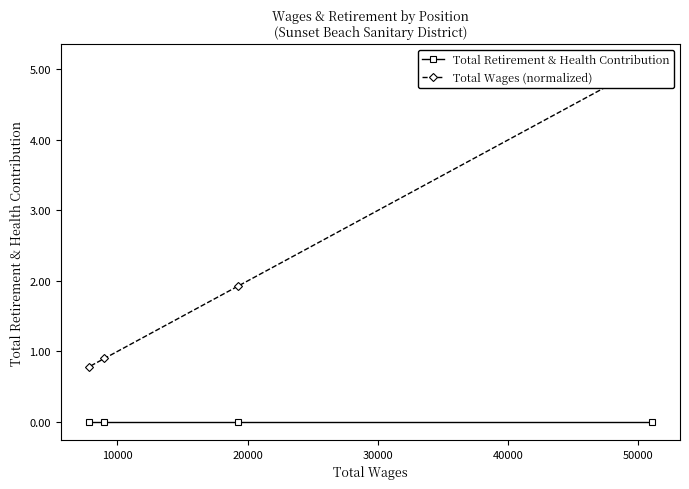

What are all the series names shown in the legend?

Total Retirement & Health Contribution, Total Wages (normalized)